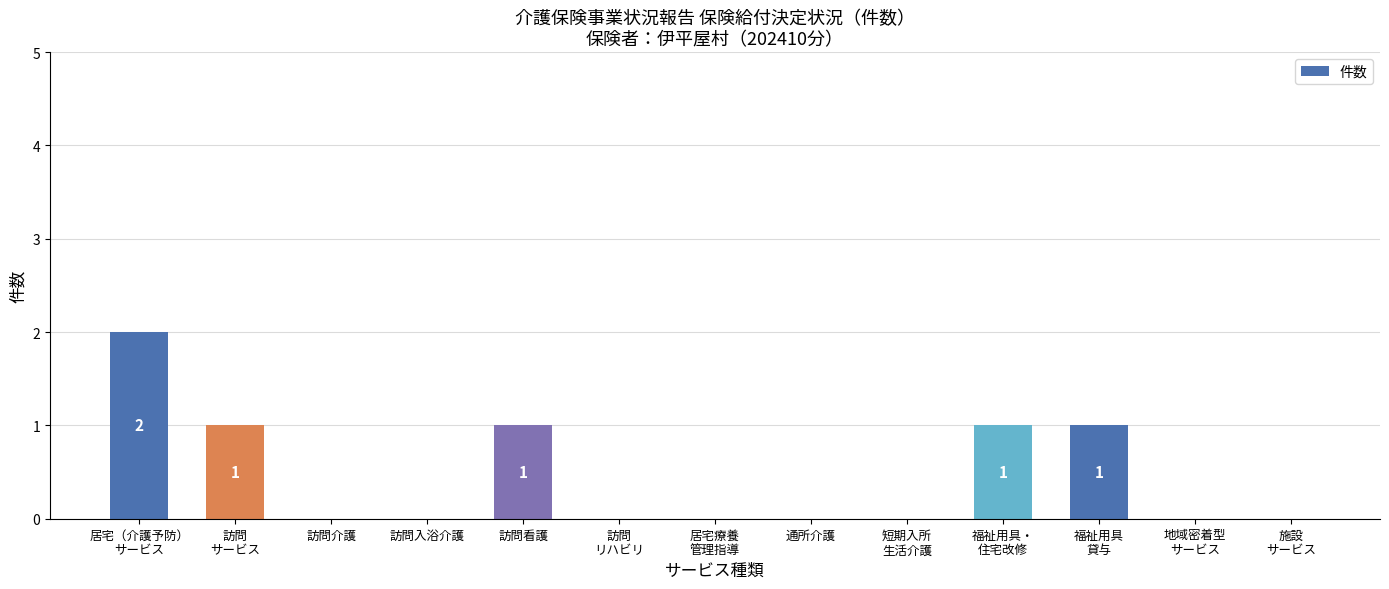

Are the bars grouped side by side (vs. stacked)?

No